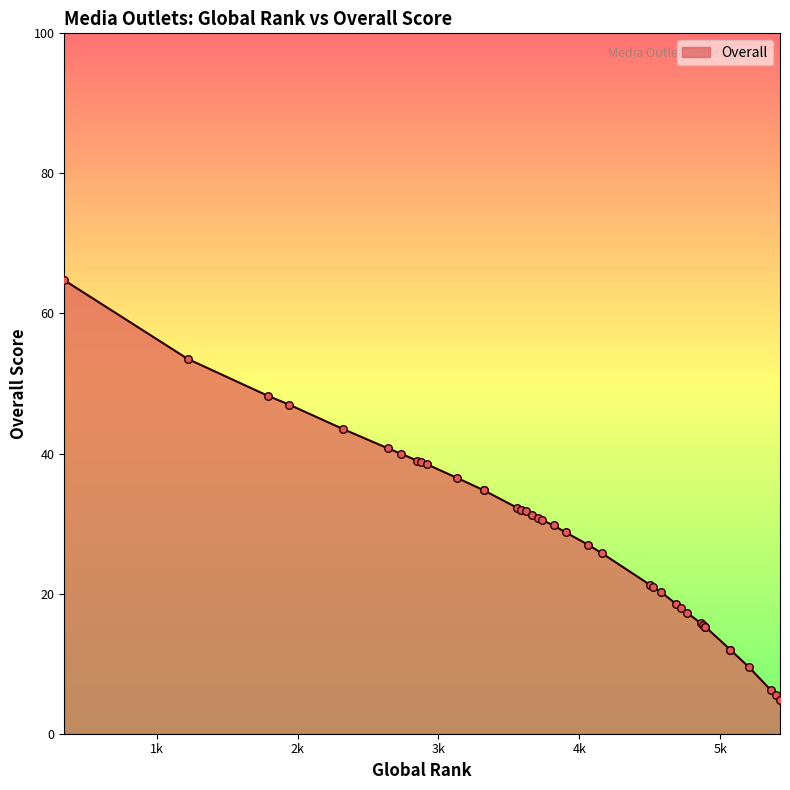

Which has a higher value, 4894 or 5070?

4894